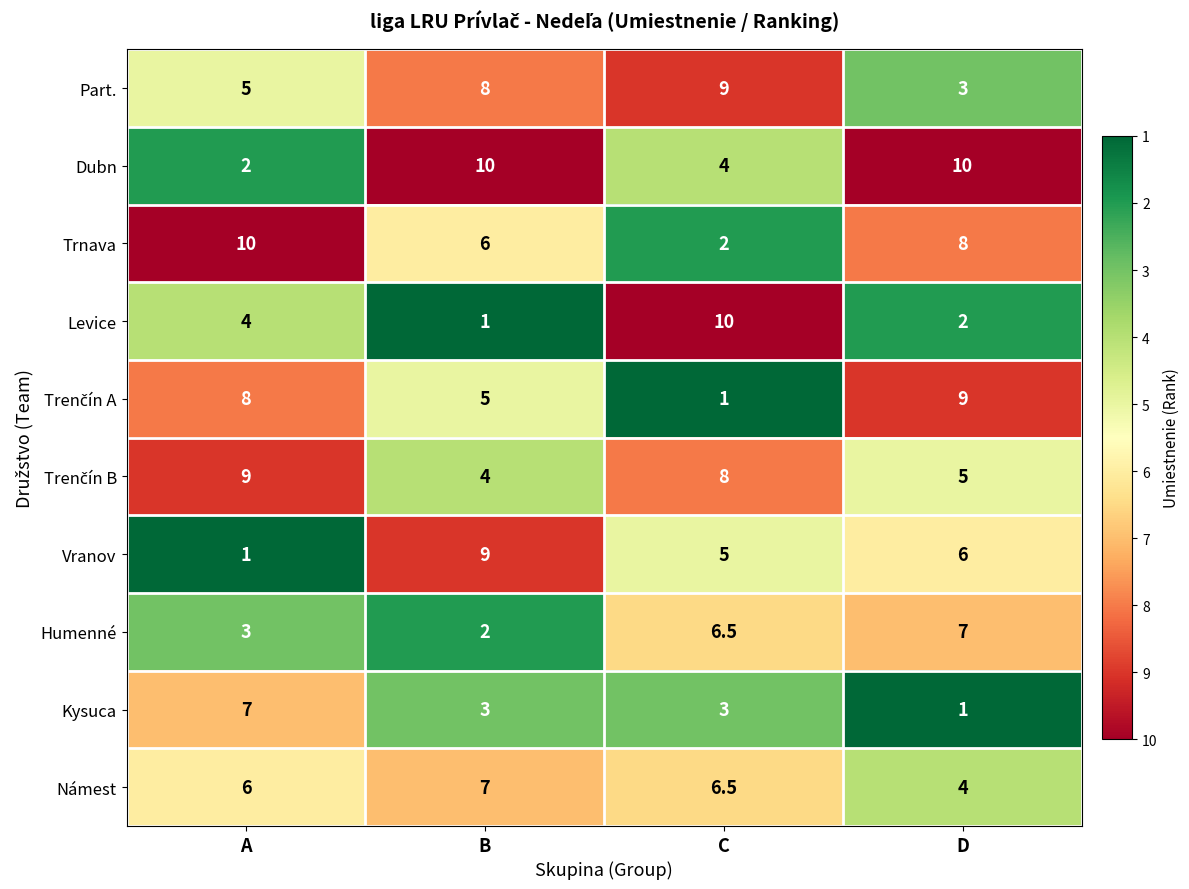

What is the total value across all series at D?

55.0